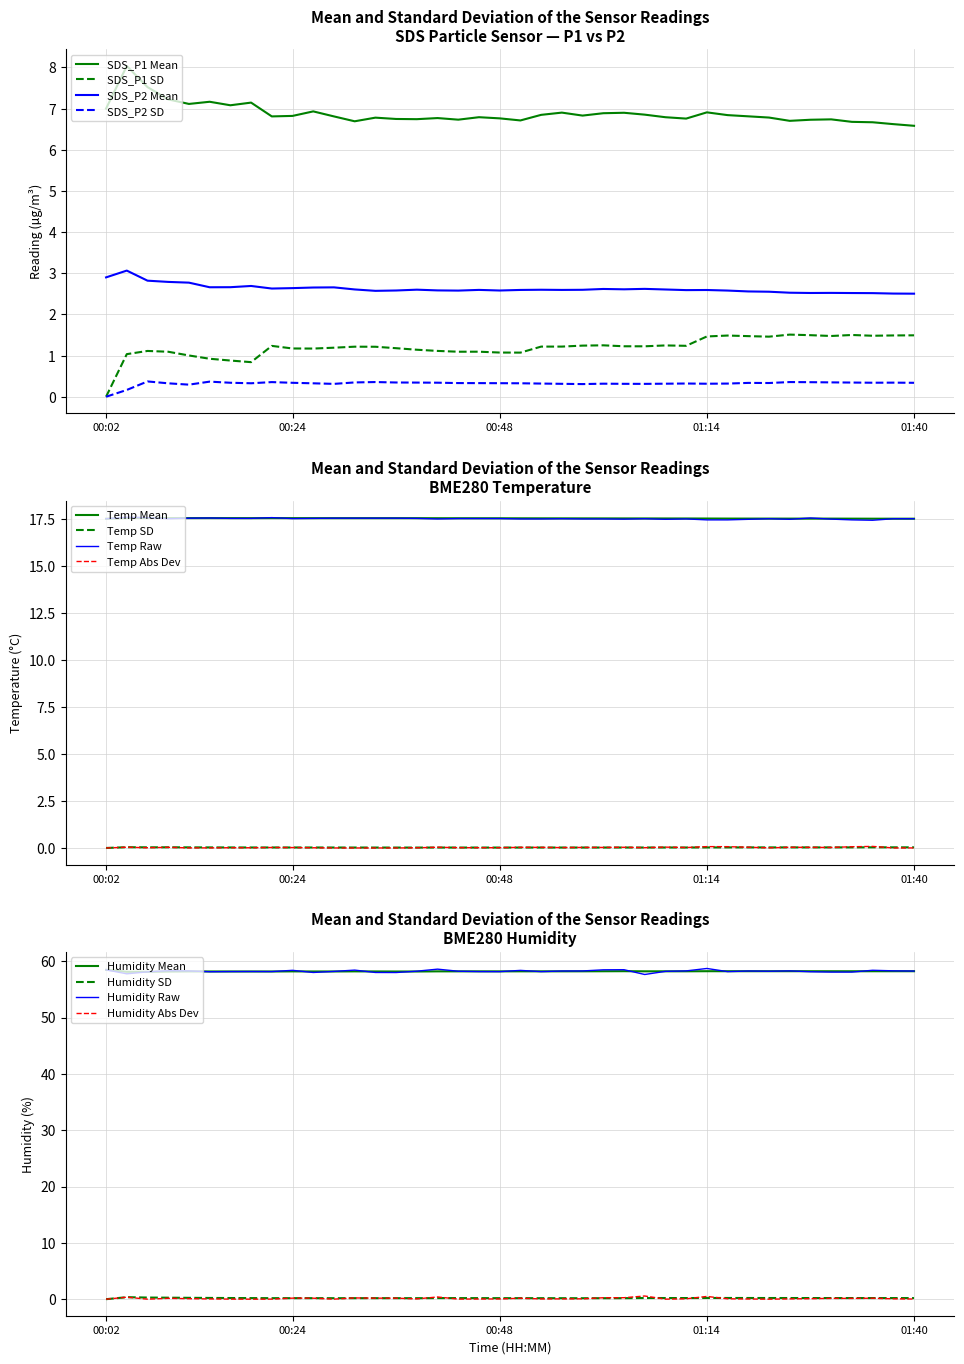

True or false: Temp Raw and Temp SD cross at least once.

False